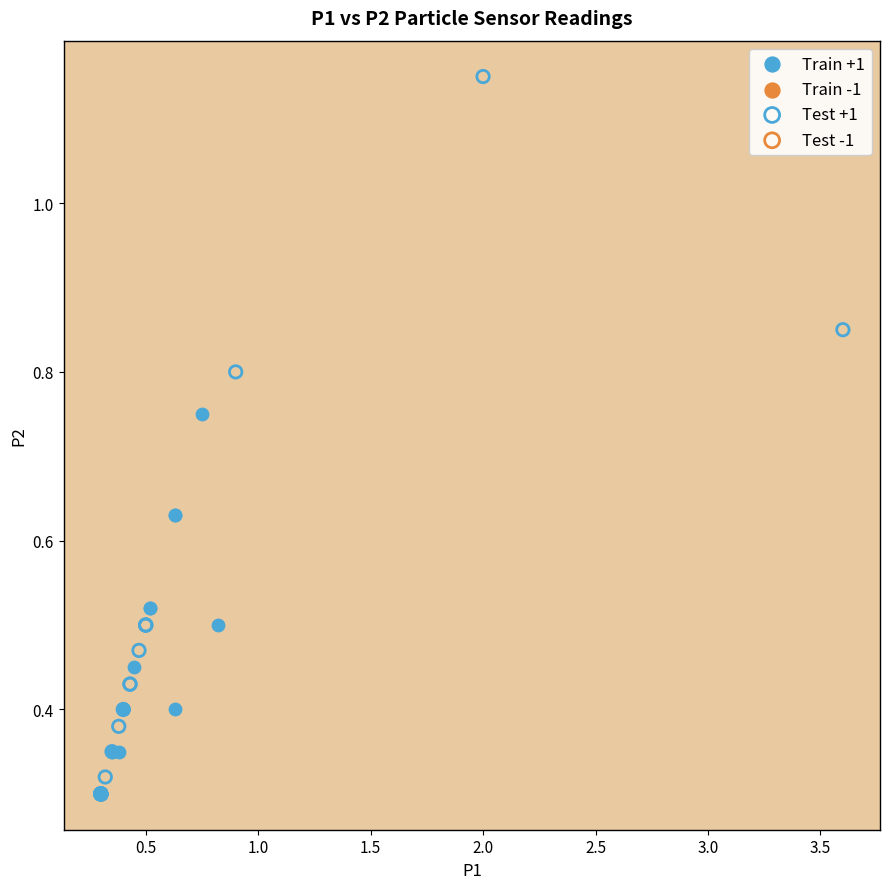

Which series contains the highest Y value?

Test +1